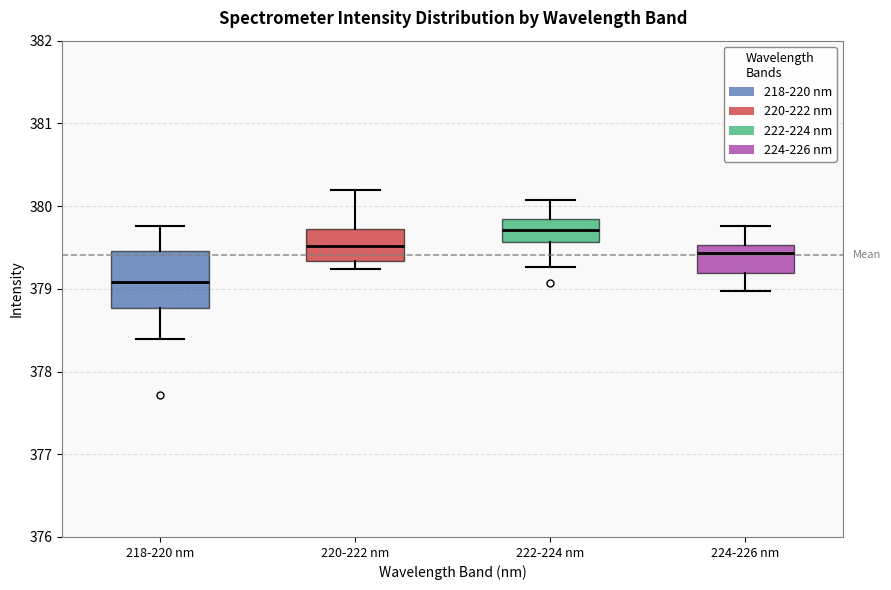

Comparing the boxes themselves (not the whiskers), which one is the tallest?

218-220 nm